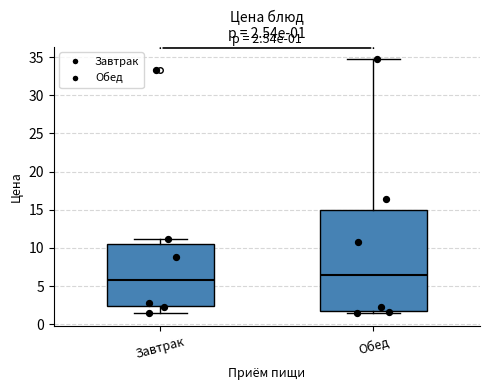

Which box is the tallest, from its lower edge to its upper edge?

Обед